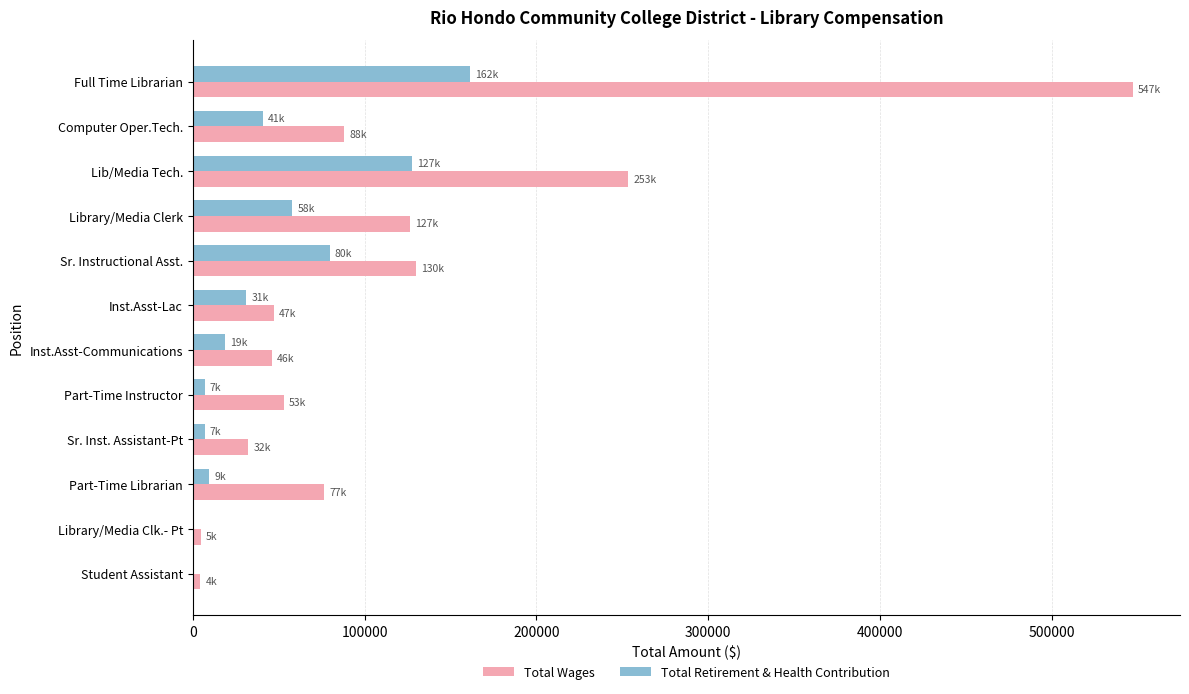

At which category is the sum across all series the highest?

Full Time Librarian